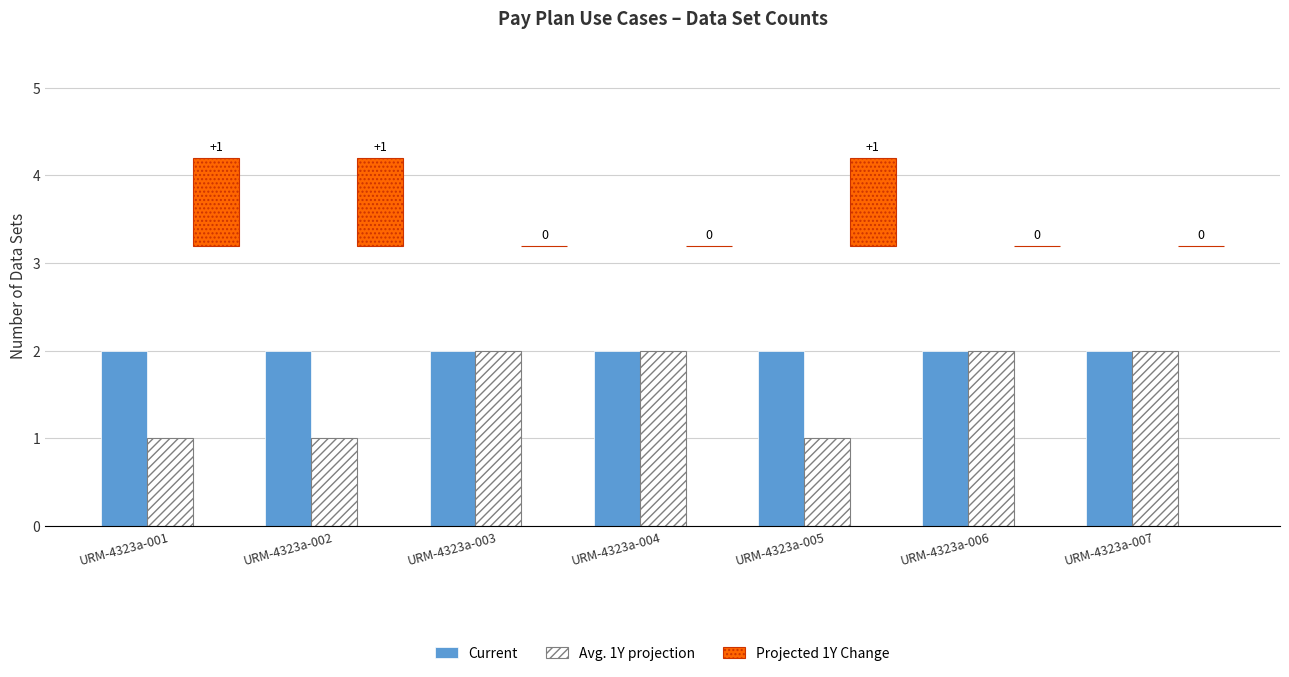

The value of Current at URM-4323a-004 is 2. True or false?

True